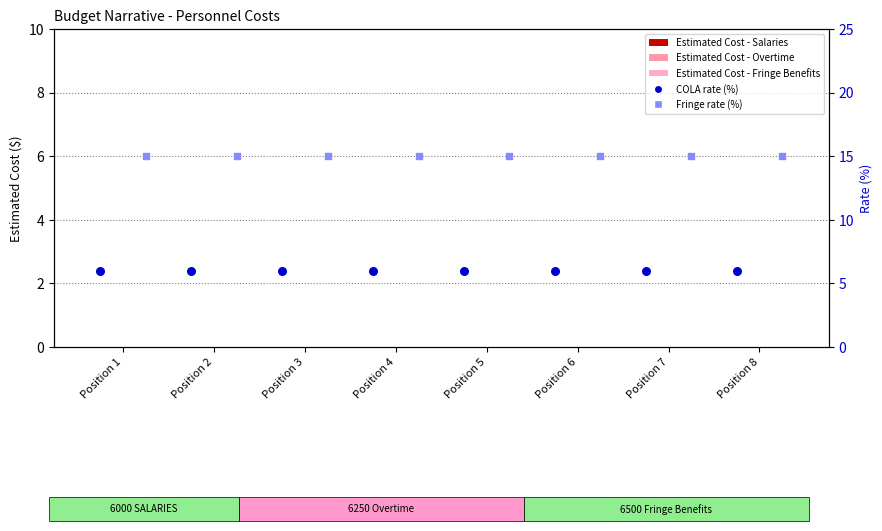

Which series has the largest total across all categories?

Fringe rate (%)